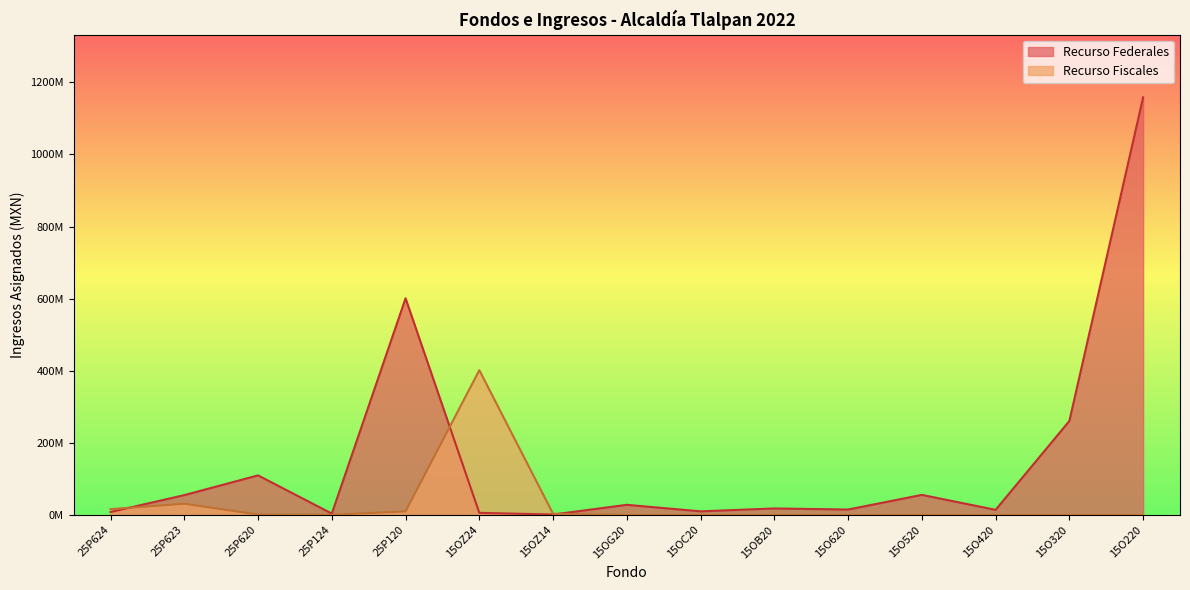

Is the value of Recurso Federales at 15O520 greater than the value of Recurso Fiscales at 15O420?

Yes